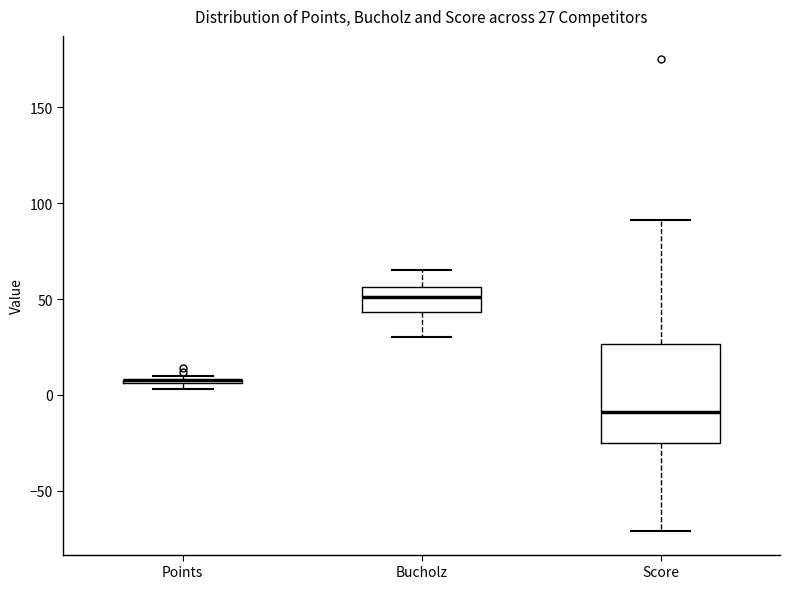

Which box is the tallest, from its lower edge to its upper edge?

Score